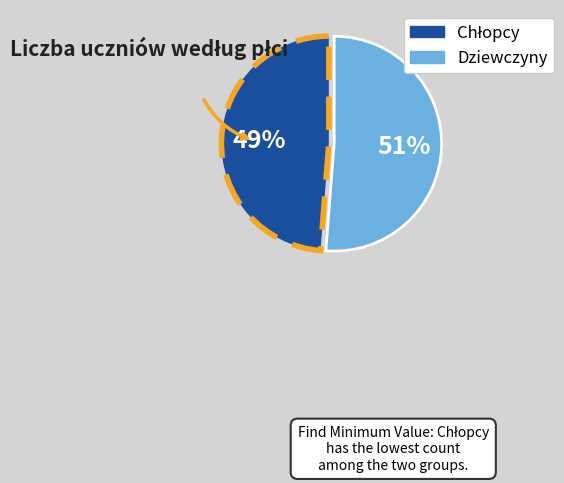

How many segments does this pie chart have?

2